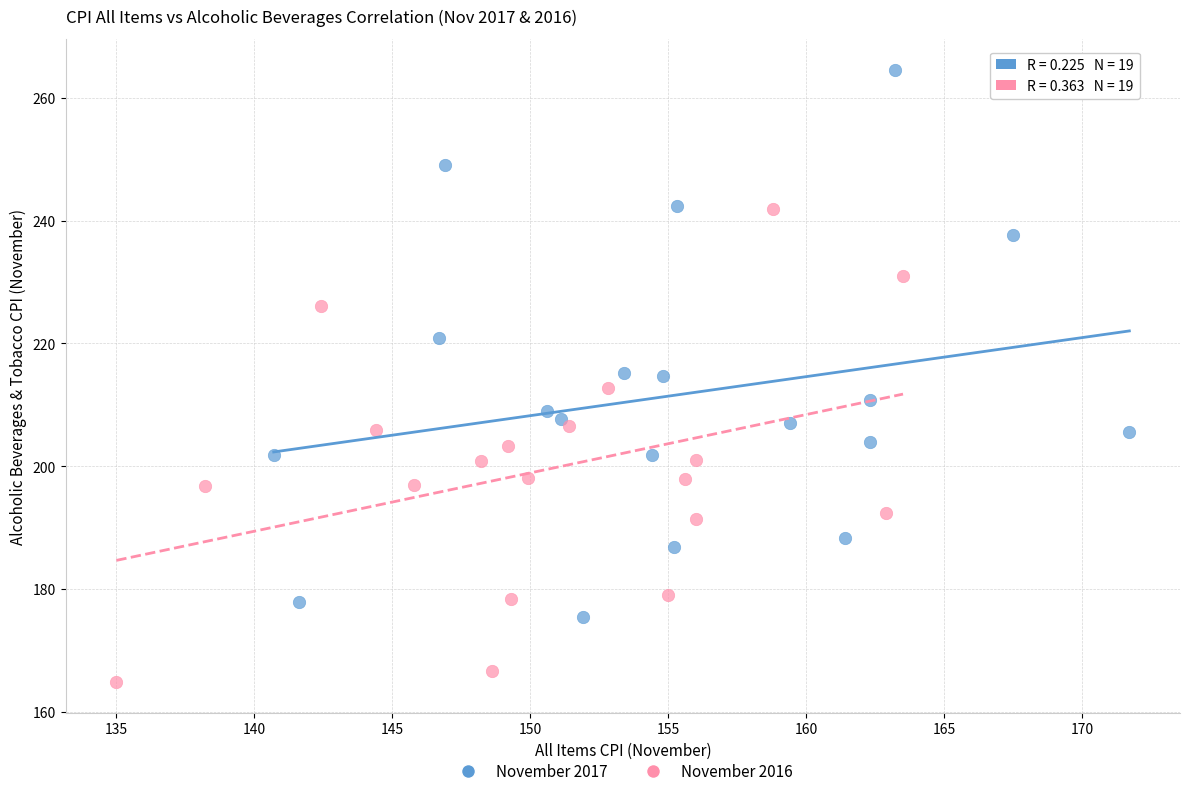

Which series reaches the minimum Y coordinate?

November 2016